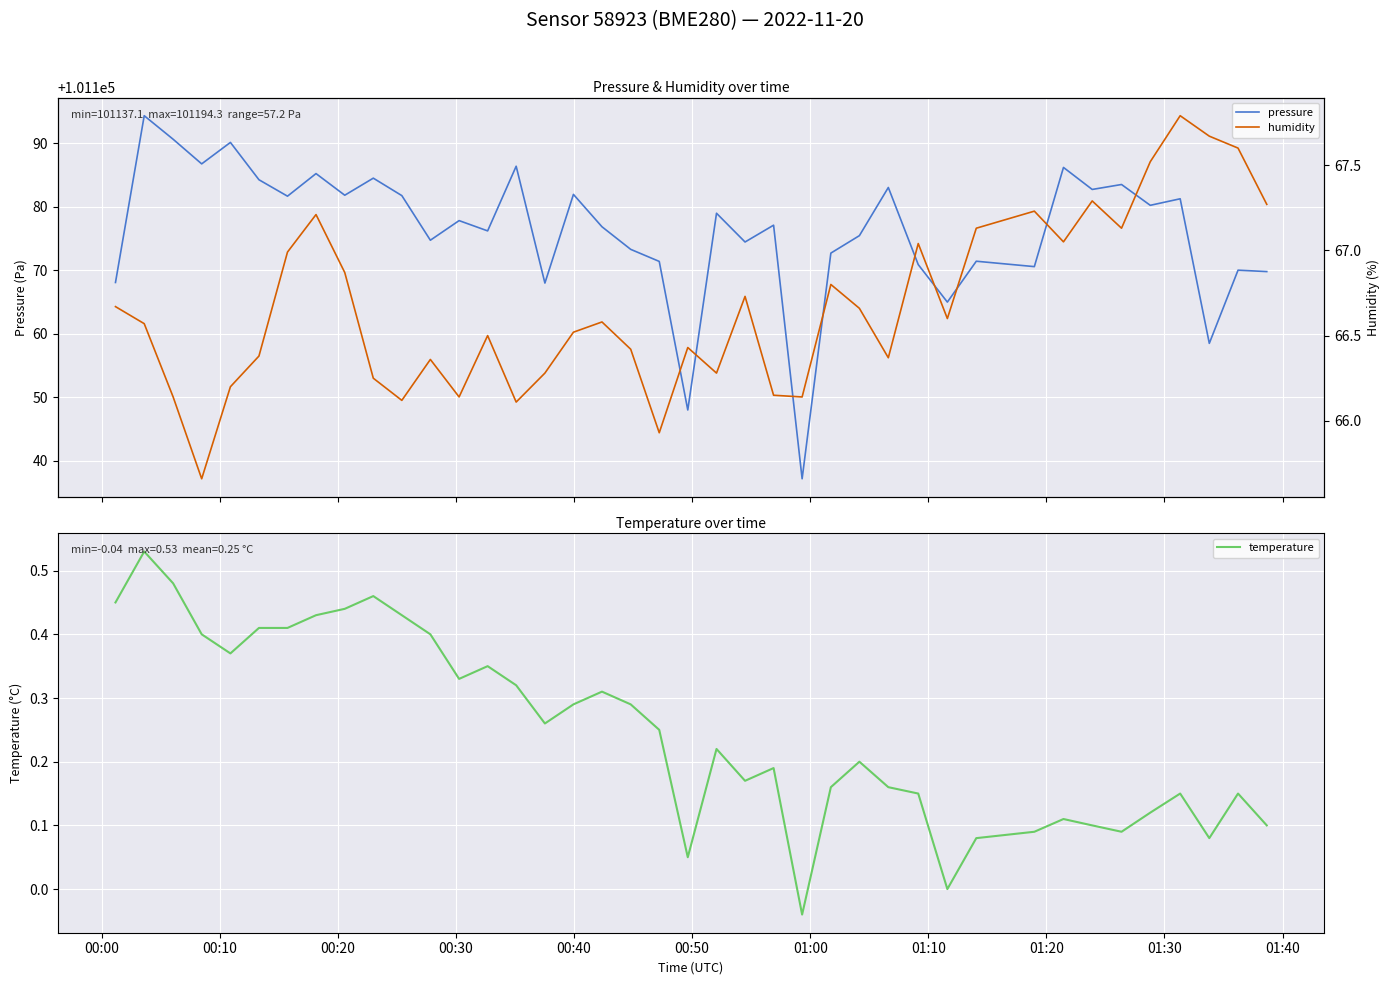

True or false: humidity and temperature intersect in this chart.

False